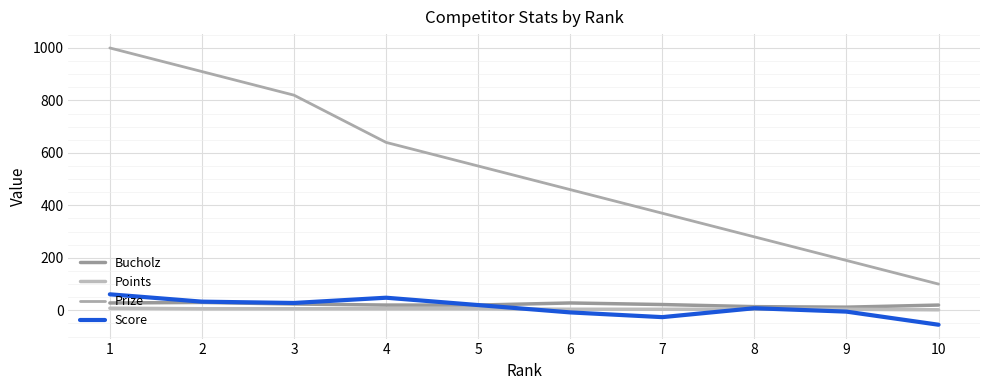

Which has a higher value, 10 or 2?

2